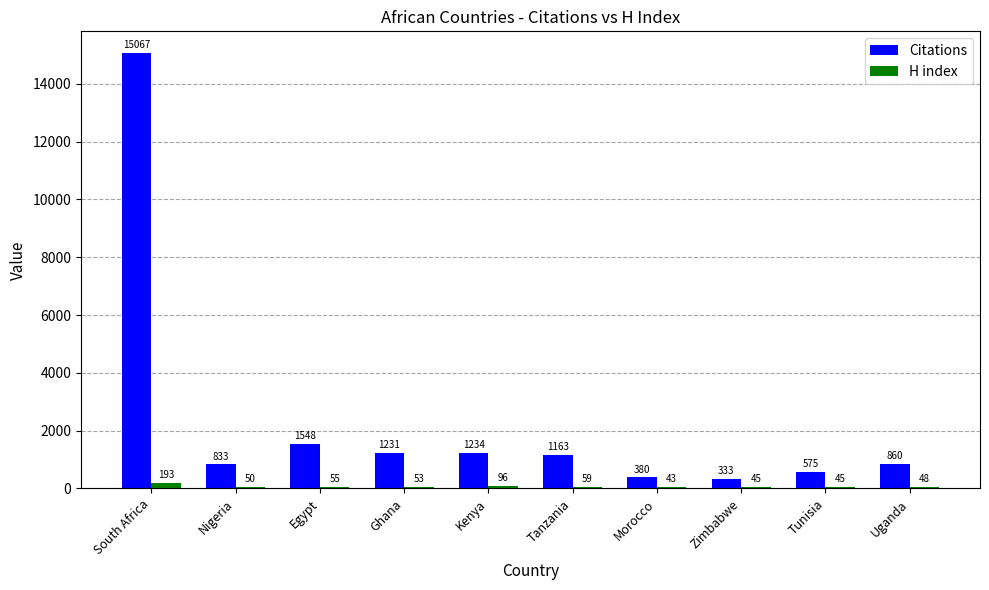

Which category has the highest value in the H index series?

South Africa